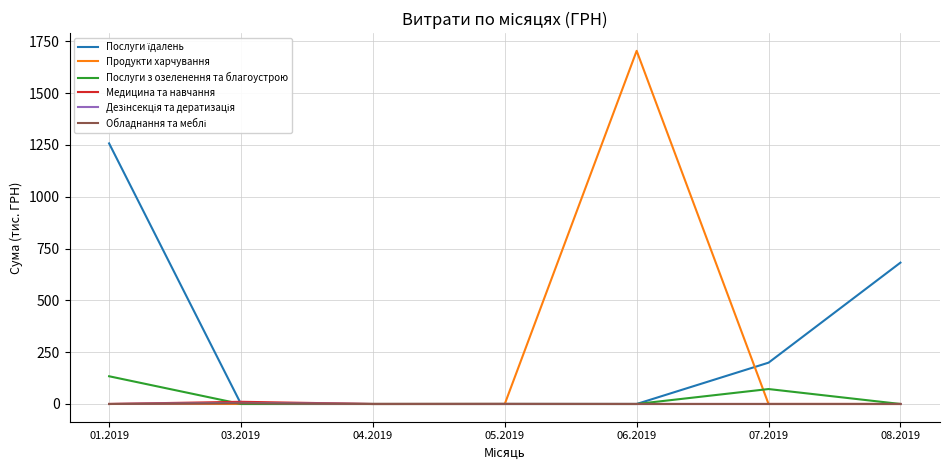

What is the spread (max minus min) of values at 07.2019?

199.4